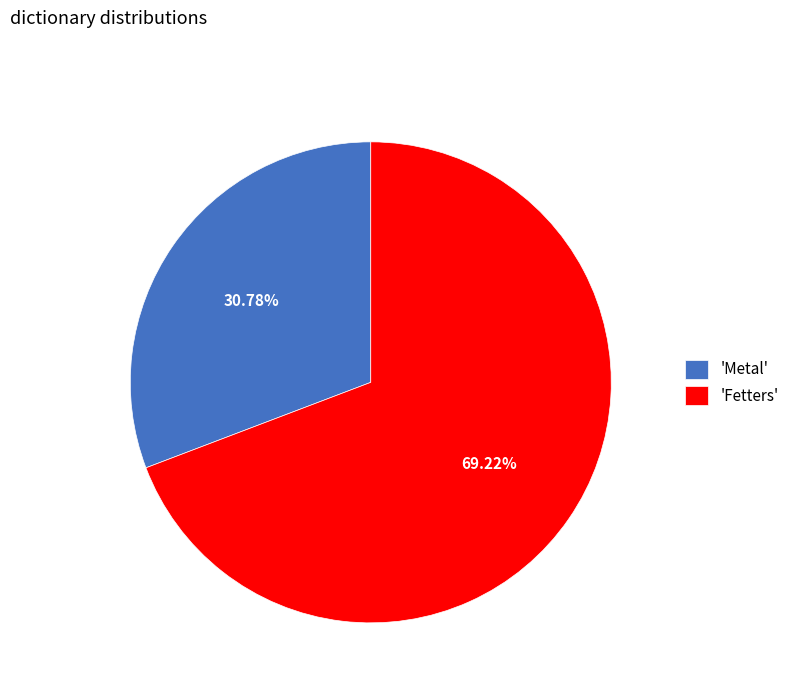

Do 'Fetters' and 'Metal' together represent more than half of the pie?

Yes